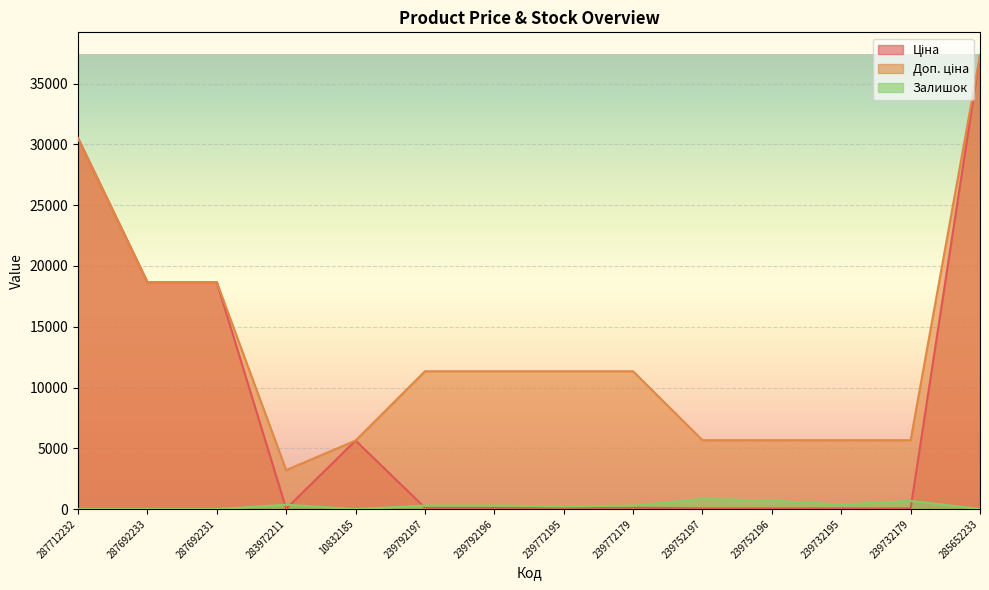

What is the label of the 4th point from the left?

283972211